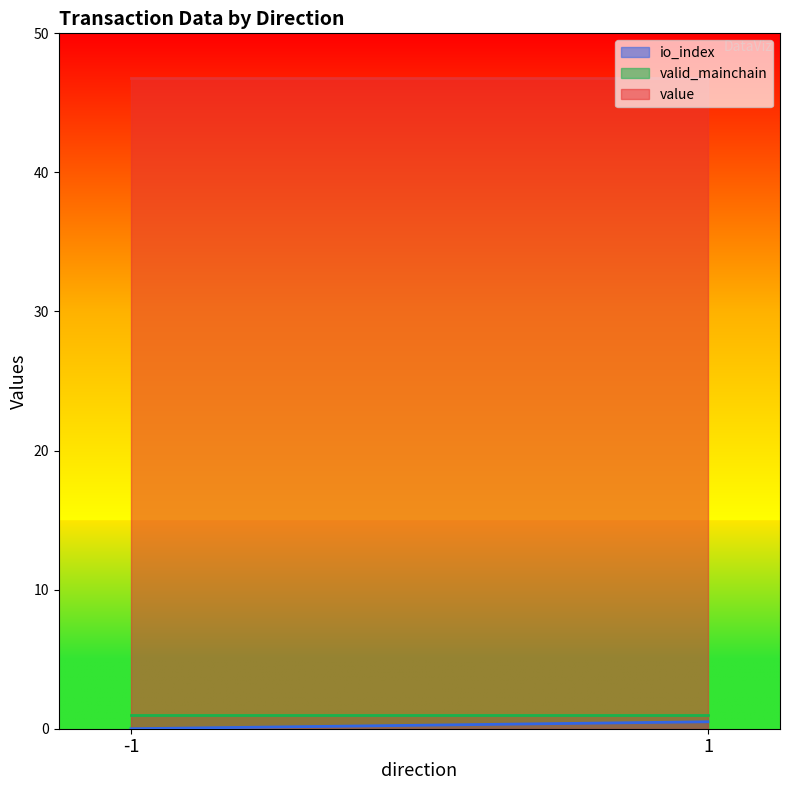

How many lines are shown in the chart?

3